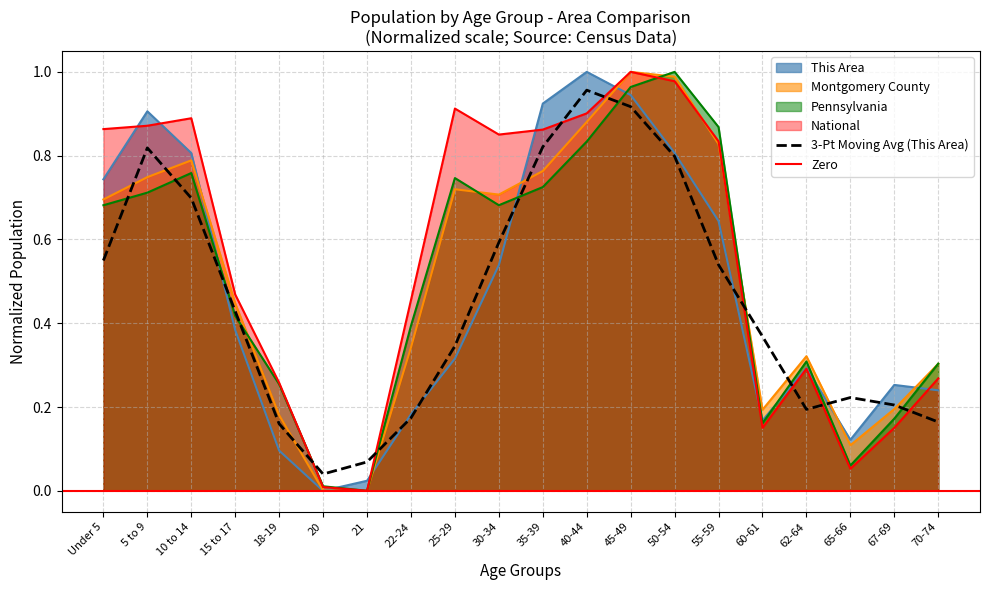

How many values in Pennsylvania are above zero?

19